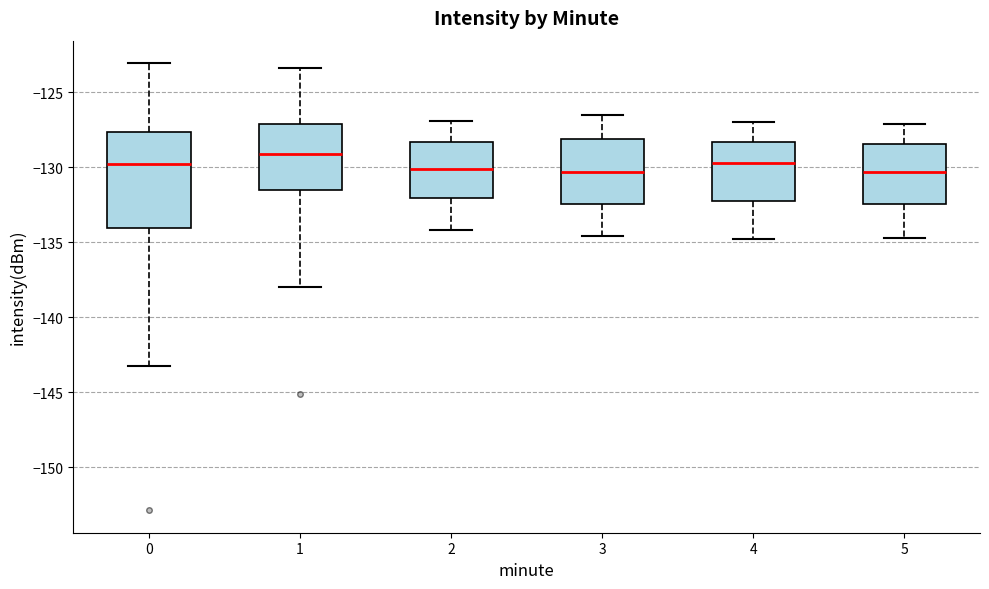

Comparing the boxes themselves (not the whiskers), which one is the tallest?

0